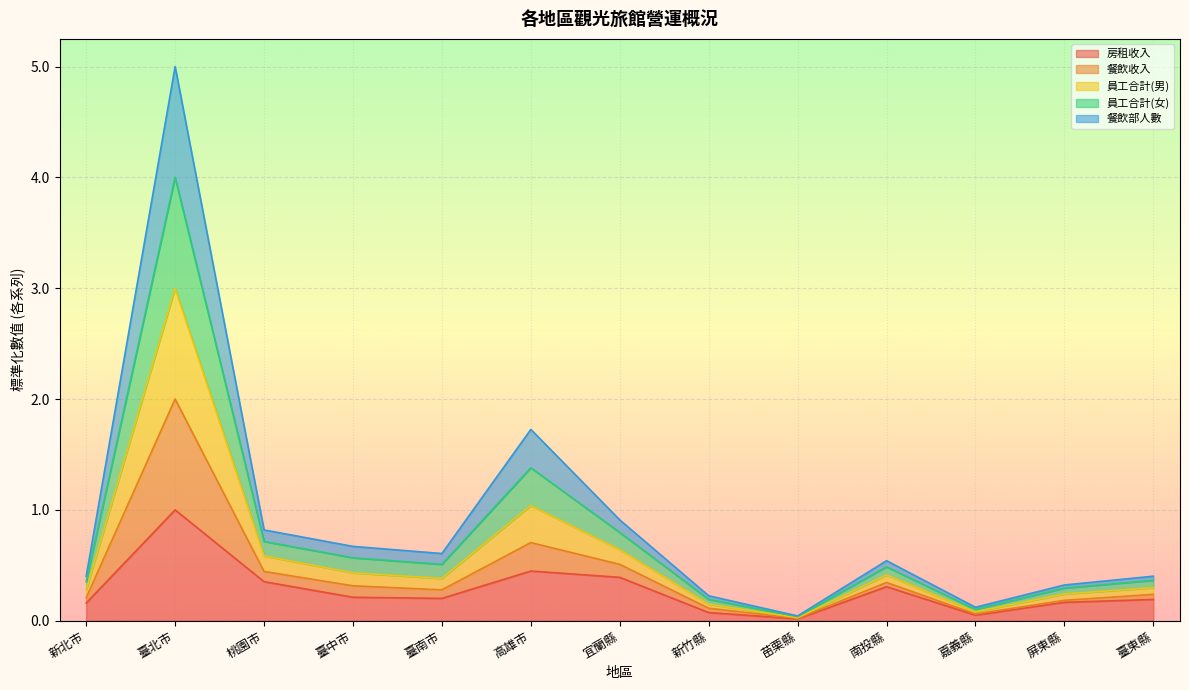

True or false: 餐飲部人數 and 餐飲收入 cross at least once.

False